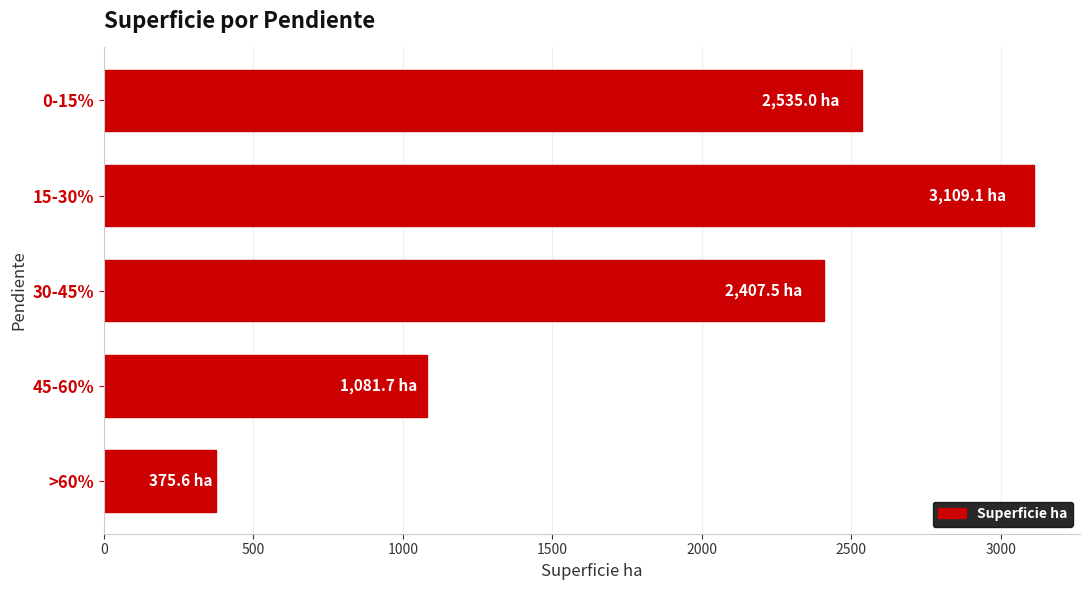

Reading top to bottom, list all the values displayed in this chart.

0-15%=2535.0	15-30%=3109.1	30-45%=2407.5	45-60%=1081.7	>60%=375.6